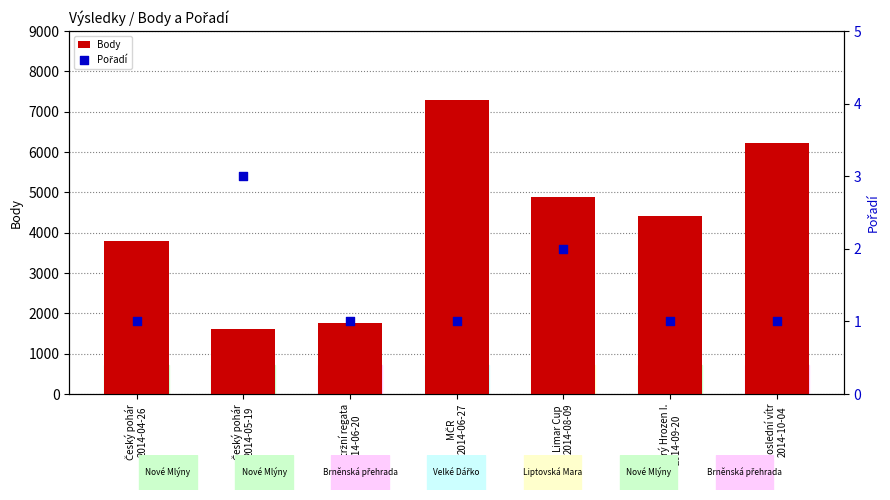

Is the value of Pořadí at Veletržní regata
2014-06-20 greater than the value of Body at MČR
2014-06-27?

No